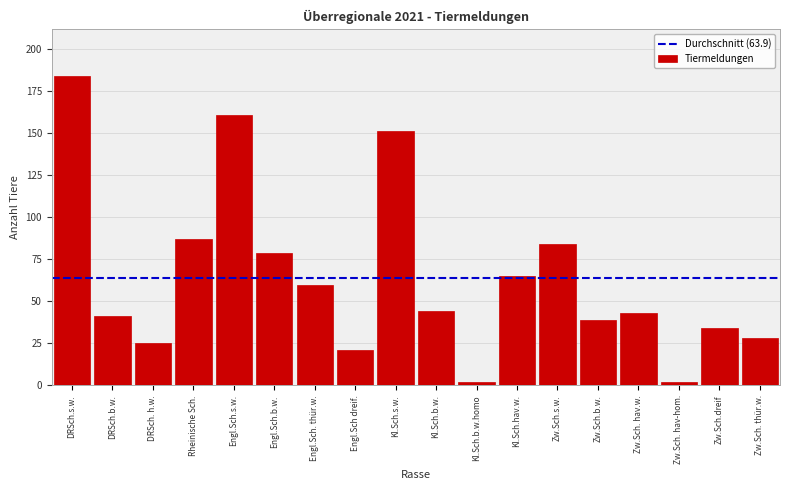

Reading left to right, extract all data points from this chart.

DRSch.s.w.=184	DRSch.b.w.=41	DRSch. h.w.=25	Rheinische Sch.=87	Engl.Sch.s.w.=161	Engl.Sch.b.w.=79	Engl.Sch. thür.w.=60	Engl.Sch dreif.=21	Kl.Sch.s.w.=151	Kl.Sch.b.w.=44	Kl.Sch.b.w.homo=2	Kl.Sch.hav.w.=65	Zw.Sch.s.w.=84	Zw.Sch.b.w.=39	Zw.Sch. hav.w.=43	Zw.Sch. hav-hom.=2	Zw.Sch.dreif=34	Zw.Sch. thür.w.=28